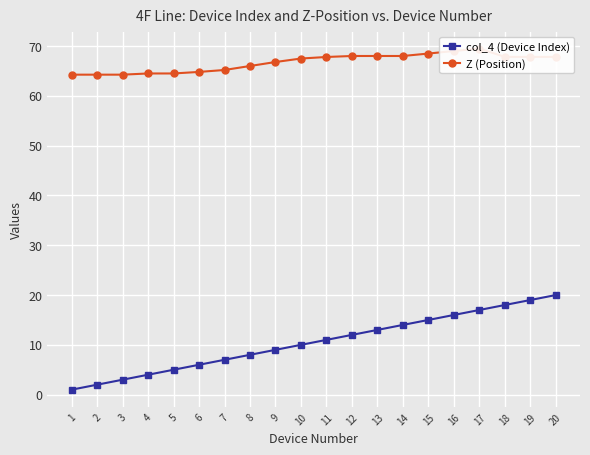

How many lines are shown in the chart?

2